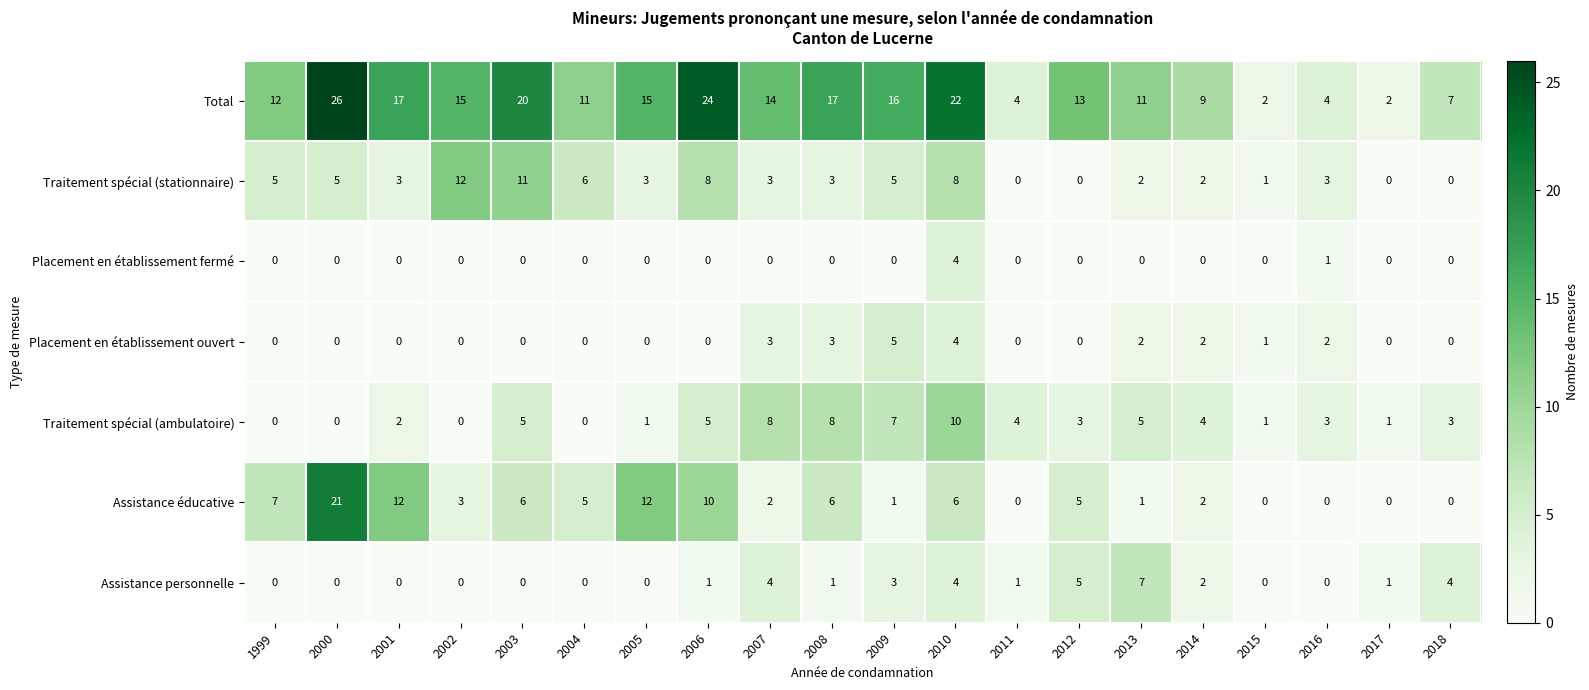

At which label is Traitement spécial (stationnaire) closest to 6?

2004